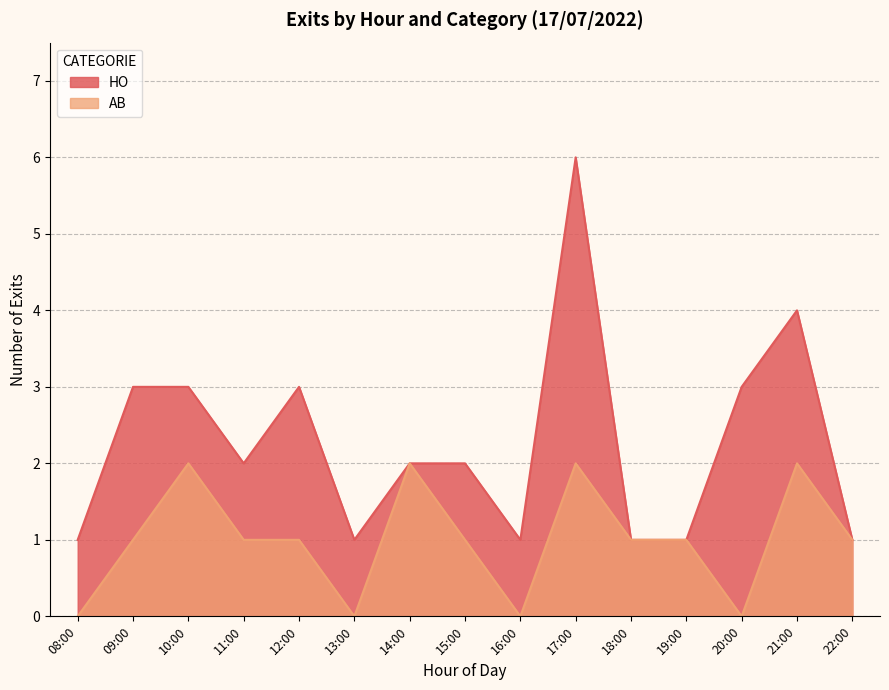

Which series has the widest spread of values?

HO